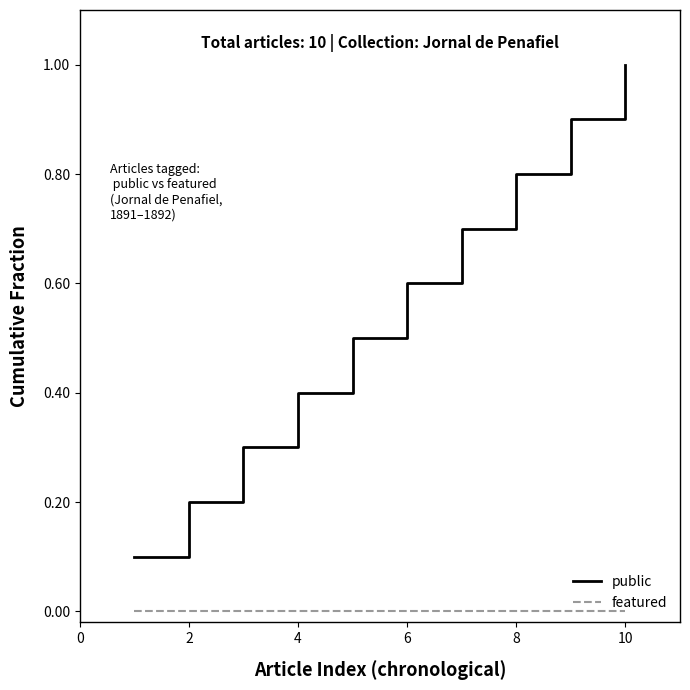

Which series has the largest range (max minus min)?

public